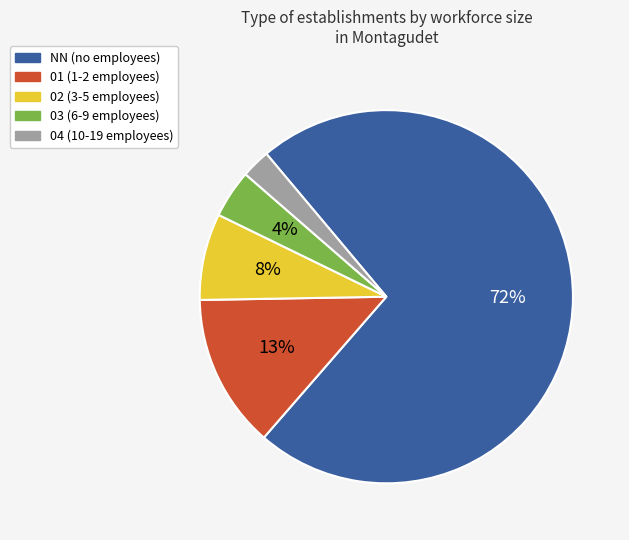

Does 01 represent more than half of the total?

No